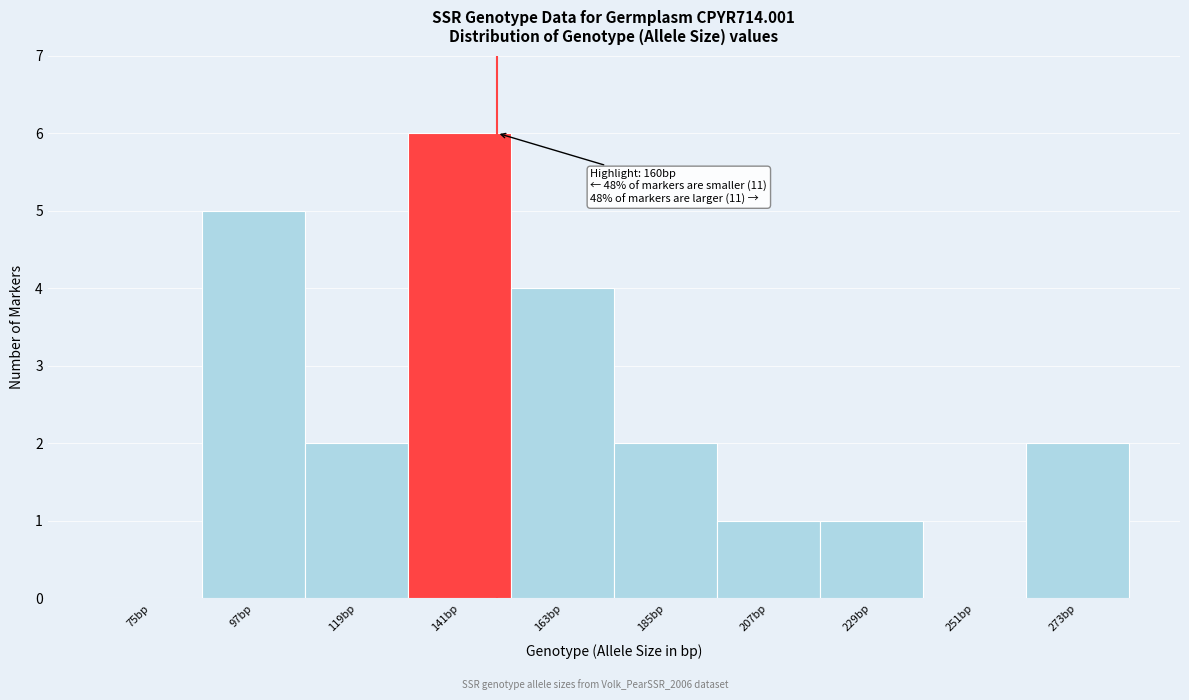

Reading right to left, what are all the values shown in this chart?

273bp=2	251bp=0	229bp=1	207bp=1	185bp=2	163bp=4	141bp=6	119bp=2	97bp=5	75bp=0